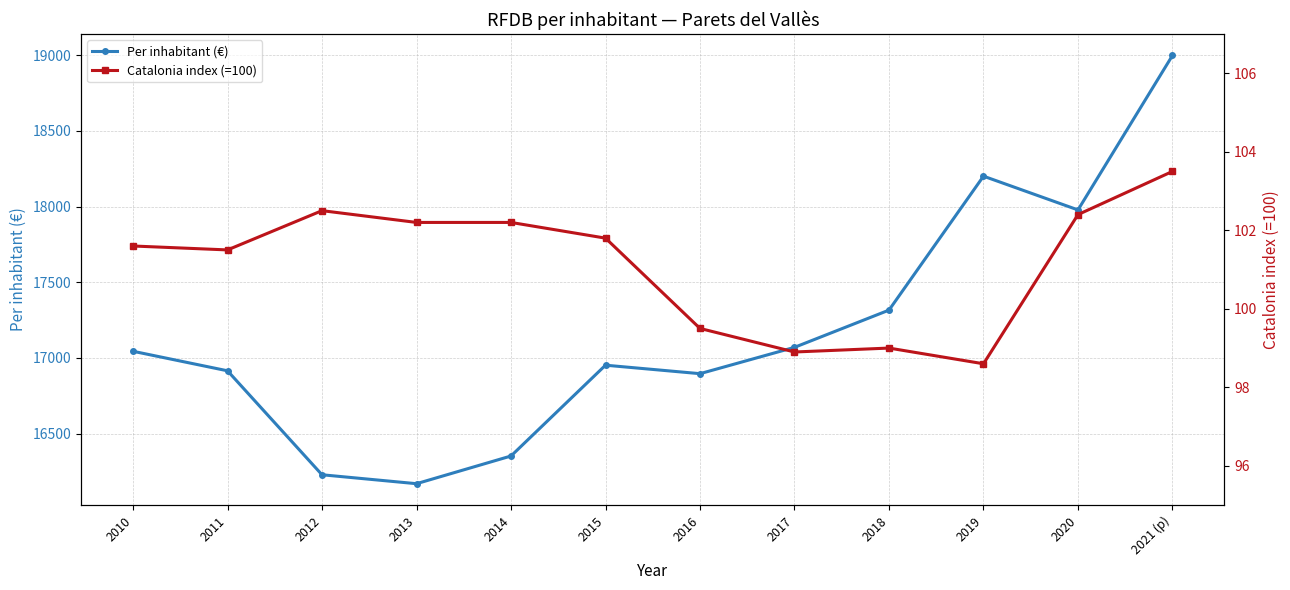

At how many categories does at least one series exceed 12949?

12